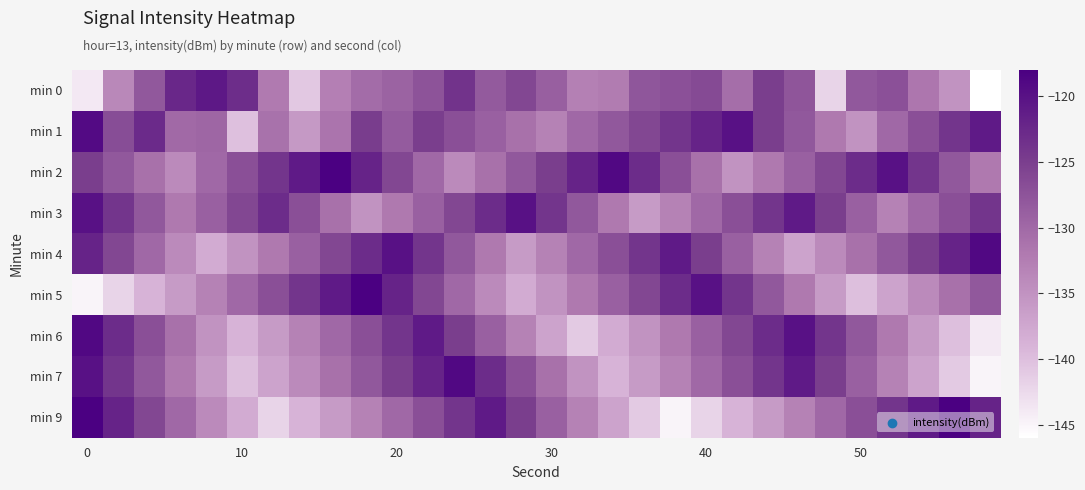

Rank the series by their maximum value, from lowest to highest.

min 0, min 3, min 1, min 4, min 6, min 7, min 2, min 5, min 9